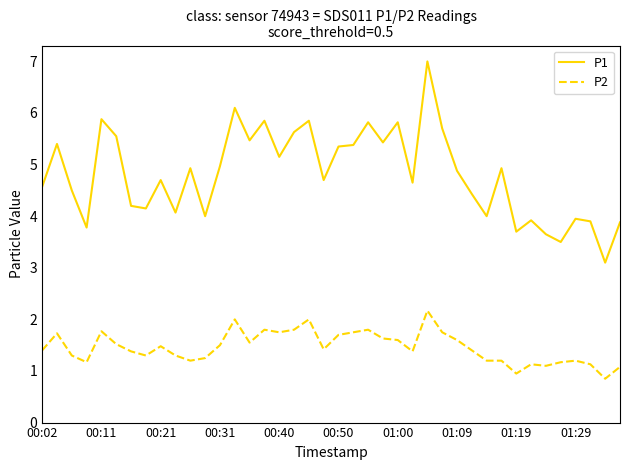

True or false: P1 and P2 intersect in this chart.

False